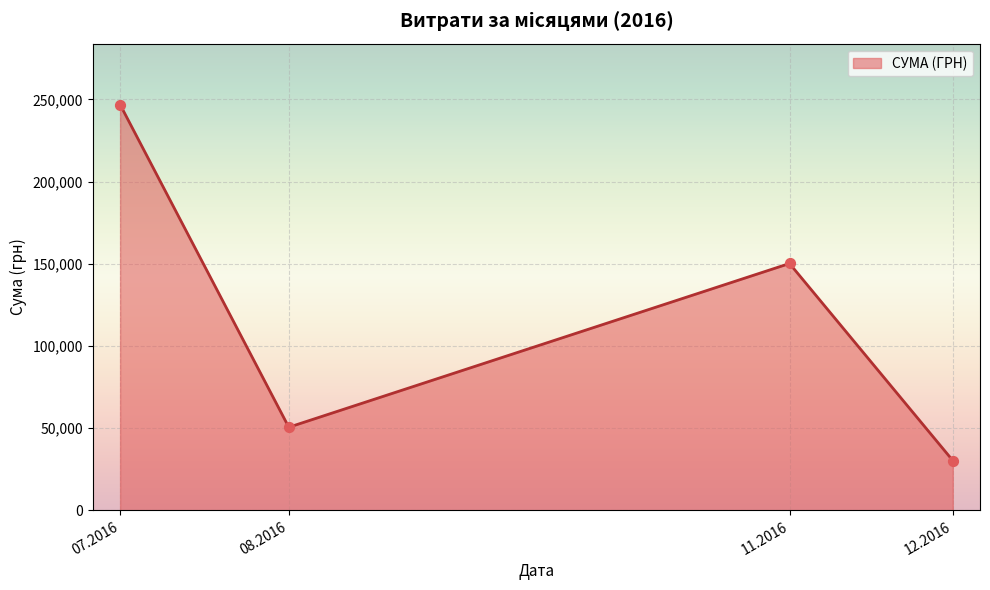

What is the ratio of the value at 11.2016 to the value at 12.2016?

5.0